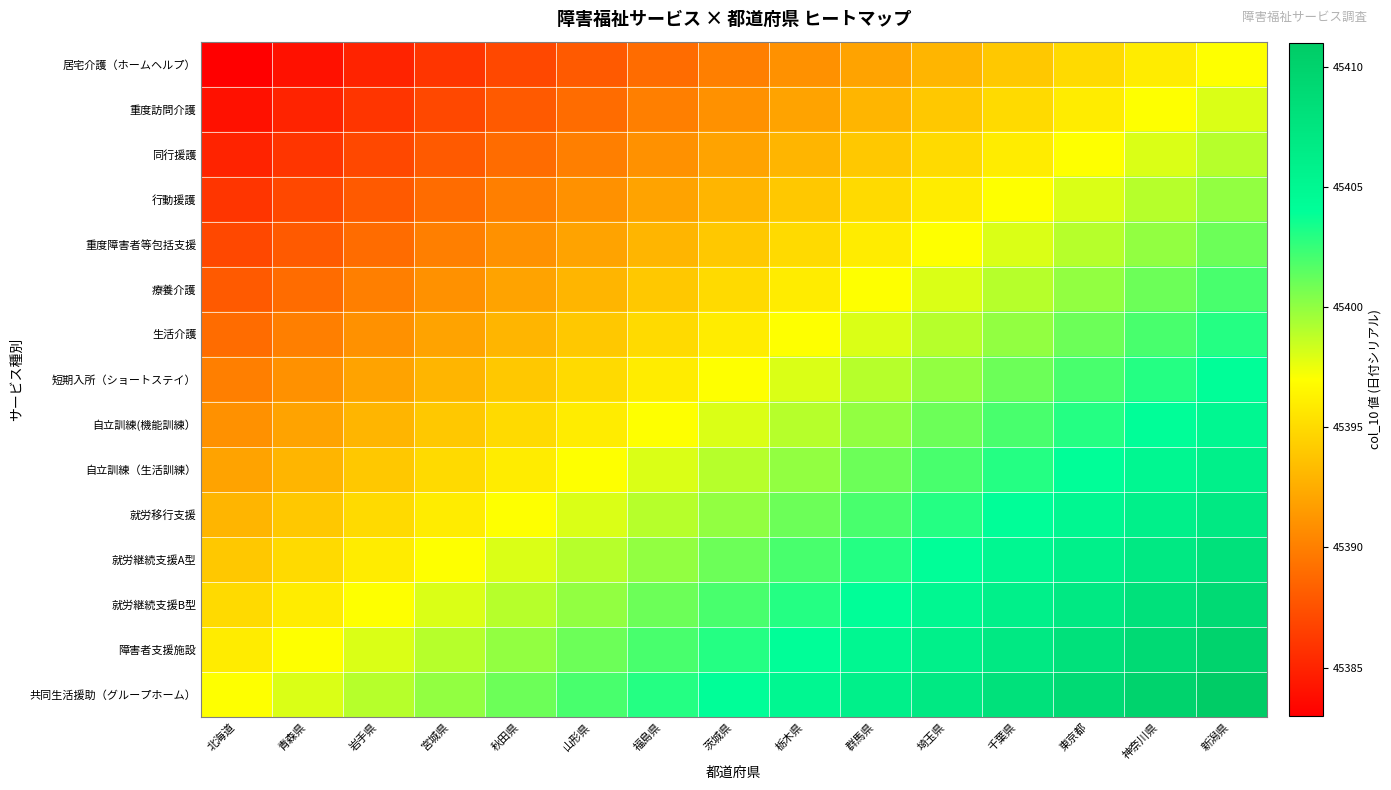

Reading left to right, what are all the values shown in this chart?

居宅介護（ホームヘルプ）: 北海道=45383	青森県=45384	岩手県=45385	宮城県=45386	秋田県=45387	山形県=45388	福島県=45389	茨城県=45390	栃木県=45391	群馬県=45392	埼玉県=45393	千葉県=45394	東京都=45395	神奈川県=45396	新潟県=45397
重度訪問介護: 北海道=45384	青森県=45385	岩手県=45386	宮城県=45387	秋田県=45388	山形県=45389	福島県=45390	茨城県=45391	栃木県=45392	群馬県=45393	埼玉県=45394	千葉県=45395	東京都=45396	神奈川県=45397	新潟県=45398
同行援護: 北海道=45385	青森県=45386	岩手県=45387	宮城県=45388	秋田県=45389	山形県=45390	福島県=45391	茨城県=45392	栃木県=45393	群馬県=45394	埼玉県=45395	千葉県=45396	東京都=45397	神奈川県=45398	新潟県=45399
行動援護: 北海道=45386	青森県=45387	岩手県=45388	宮城県=45389	秋田県=45390	山形県=45391	福島県=45392	茨城県=45393	栃木県=45394	群馬県=45395	埼玉県=45396	千葉県=45397	東京都=45398	神奈川県=45399	新潟県=45400
重度障害者等包括支援: 北海道=45387	青森県=45388	岩手県=45389	宮城県=45390	秋田県=45391	山形県=45392	福島県=45393	茨城県=45394	栃木県=45395	群馬県=45396	埼玉県=45397	千葉県=45398	東京都=45399	神奈川県=45400	新潟県=45401
療養介護: 北海道=45388	青森県=45389	岩手県=45390	宮城県=45391	秋田県=45392	山形県=45393	福島県=45394	茨城県=45395	栃木県=45396	群馬県=45397	埼玉県=45398	千葉県=45399	東京都=45400	神奈川県=45401	新潟県=45402
生活介護: 北海道=45389	青森県=45390	岩手県=45391	宮城県=45392	秋田県=45393	山形県=45394	福島県=45395	茨城県=45396	栃木県=45397	群馬県=45398	埼玉県=45399	千葉県=45400	東京都=45401	神奈川県=45402	新潟県=45403
短期入所（ショートステイ）: 北海道=45390	青森県=45391	岩手県=45392	宮城県=45393	秋田県=45394	山形県=45395	福島県=45396	茨城県=45397	栃木県=45398	群馬県=45399	埼玉県=45400	千葉県=45401	東京都=45402	神奈川県=45403	新潟県=45404
自立訓練(機能訓練）: 北海道=45391	青森県=45392	岩手県=45393	宮城県=45394	秋田県=45395	山形県=45396	福島県=45397	茨城県=45398	栃木県=45399	群馬県=45400	埼玉県=45401	千葉県=45402	東京都=45403	神奈川県=45404	新潟県=45405
自立訓練（生活訓練）: 北海道=45392	青森県=45393	岩手県=45394	宮城県=45395	秋田県=45396	山形県=45397	福島県=45398	茨城県=45399	栃木県=45400	群馬県=45401	埼玉県=45402	千葉県=45403	東京都=45404	神奈川県=45405	新潟県=45406
就労移行支援: 北海道=45393	青森県=45394	岩手県=45395	宮城県=45396	秋田県=45397	山形県=45398	福島県=45399	茨城県=45400	栃木県=45401	群馬県=45402	埼玉県=45403	千葉県=45404	東京都=45405	神奈川県=45406	新潟県=45407
就労継続支援A型: 北海道=45394	青森県=45395	岩手県=45396	宮城県=45397	秋田県=45398	山形県=45399	福島県=45400	茨城県=45401	栃木県=45402	群馬県=45403	埼玉県=45404	千葉県=45405	東京都=45406	神奈川県=45407	新潟県=45408
就労継続支援B型: 北海道=45395	青森県=45396	岩手県=45397	宮城県=45398	秋田県=45399	山形県=45400	福島県=45401	茨城県=45402	栃木県=45403	群馬県=45404	埼玉県=45405	千葉県=45406	東京都=45407	神奈川県=45408	新潟県=45409
障害者支援施設: 北海道=45396	青森県=45397	岩手県=45398	宮城県=45399	秋田県=45400	山形県=45401	福島県=45402	茨城県=45403	栃木県=45404	群馬県=45405	埼玉県=45406	千葉県=45407	東京都=45408	神奈川県=45409	新潟県=45410
共同生活援助（グループホーム）: 北海道=45397	青森県=45398	岩手県=45399	宮城県=45400	秋田県=45401	山形県=45402	福島県=45403	茨城県=45404	栃木県=45405	群馬県=45406	埼玉県=45407	千葉県=45408	東京都=45409	神奈川県=45410	新潟県=45411